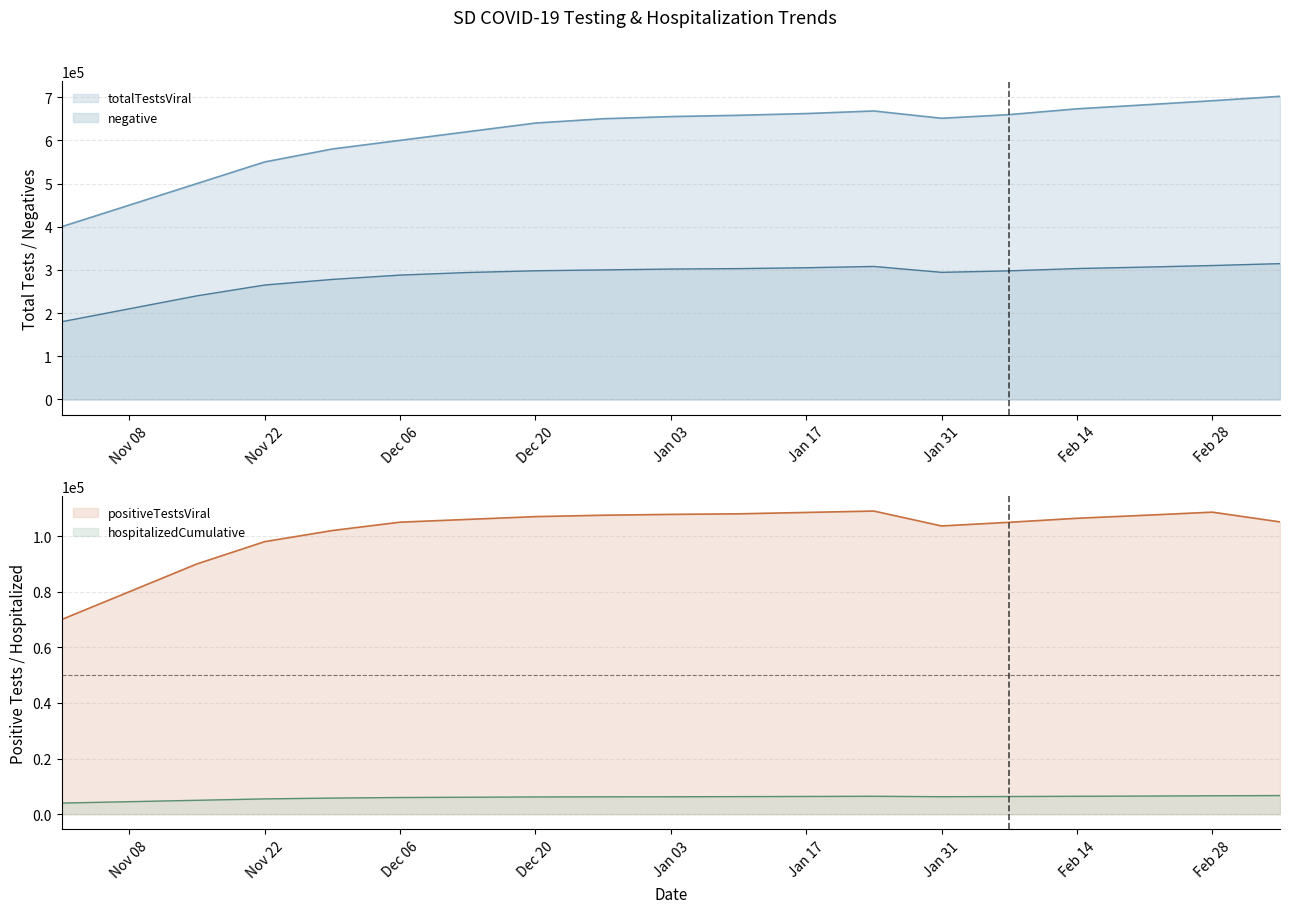

What is the minimum value for totalTestsViral?

400000